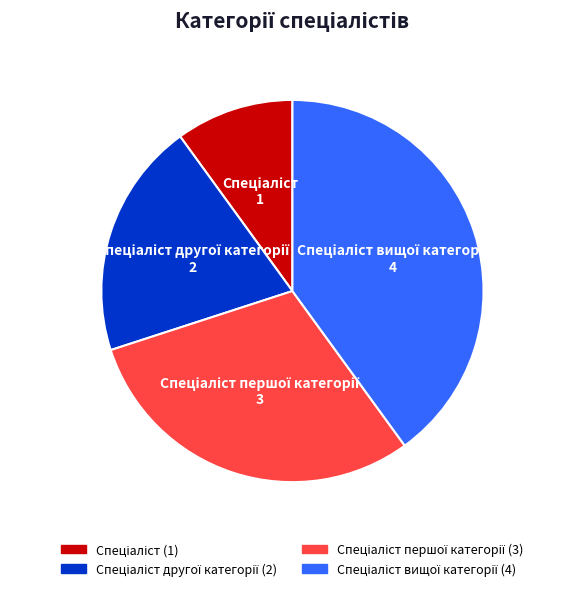

Is there any slice that represents more than half of the pie?

No